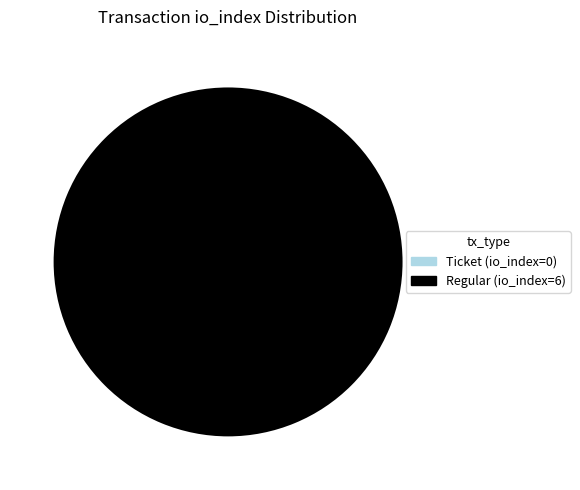

Combined, do Regular (io_index=6) and Ticket (io_index=0) account for over 50%?

Yes